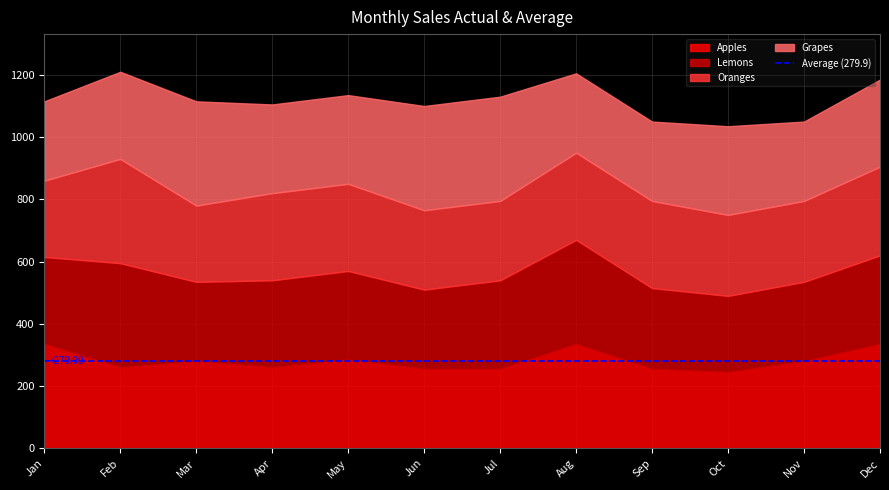

Is it true that Lemons equals 280 at Jan?

True